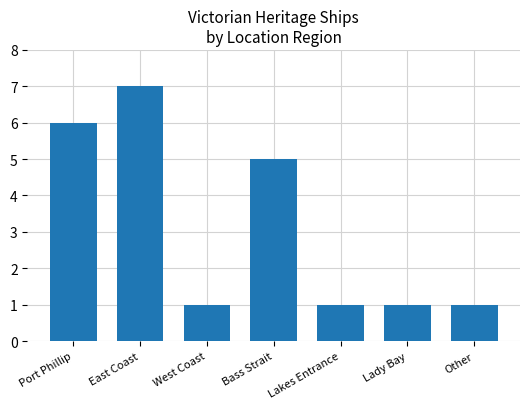

What is the difference between the maximum and second lowest values?

6